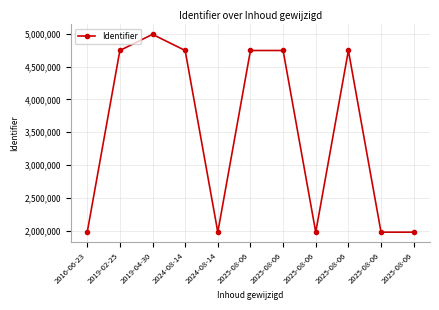

Count the number of categories in the chart.

11